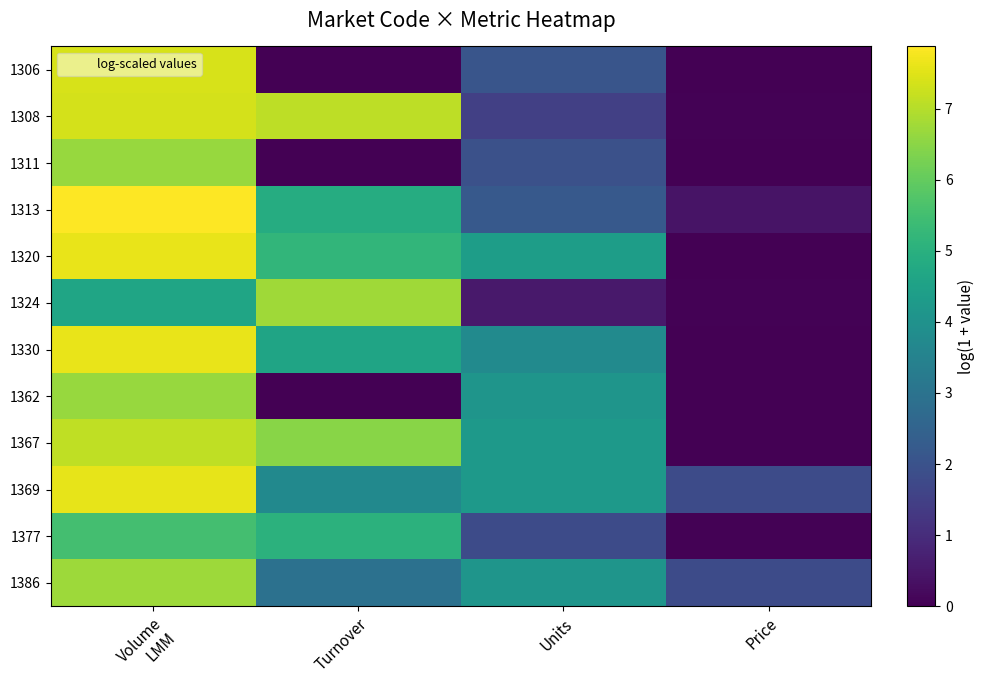

How many distinct data groups are displayed?

12